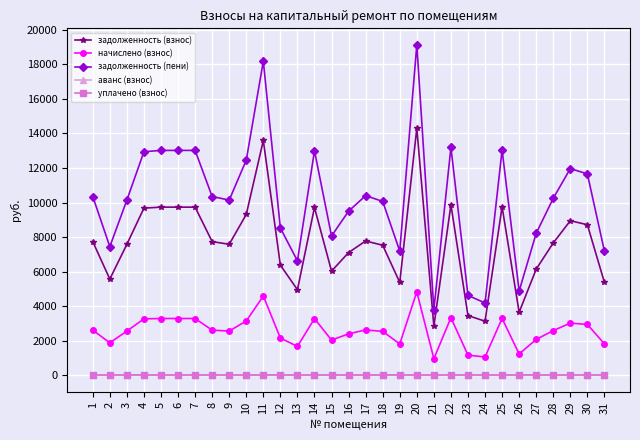

Rank the categories by аванс (взнос) value from lowest to highest.

1, 2, 3, 4, 5, 6, 7, 8, 9, 10, 11, 12, 13, 14, 15, 16, 17, 18, 19, 20, 21, 22, 23, 24, 25, 26, 27, 28, 29, 30, 31